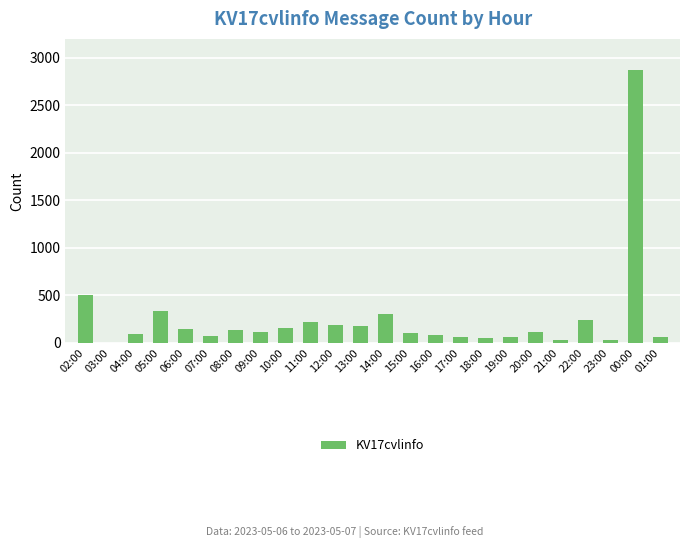

True or false: the data shows 30 at 21:00.

True